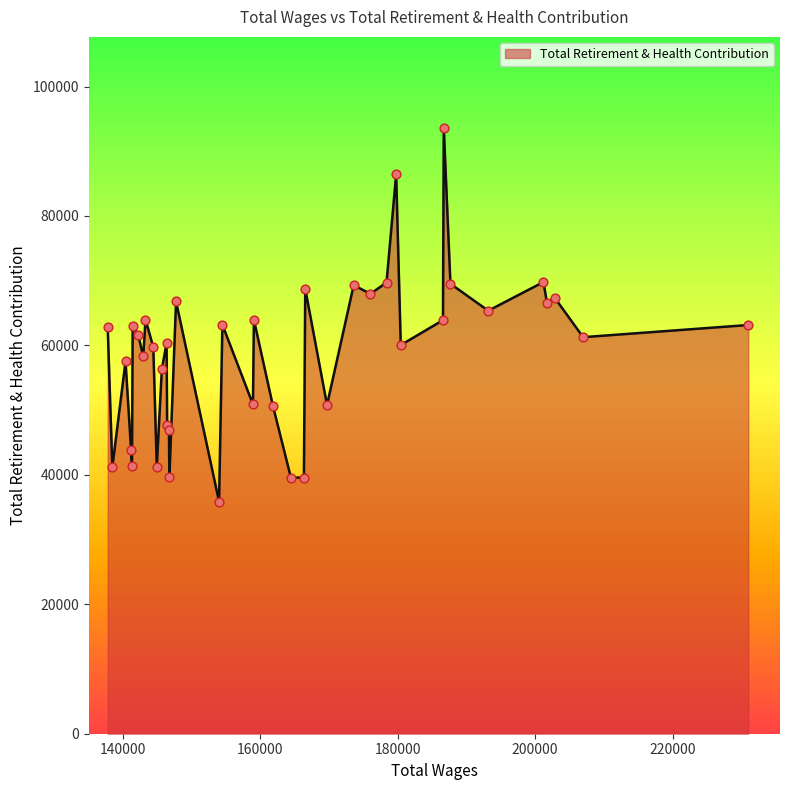

Which has a higher value, 2 or 25?

2